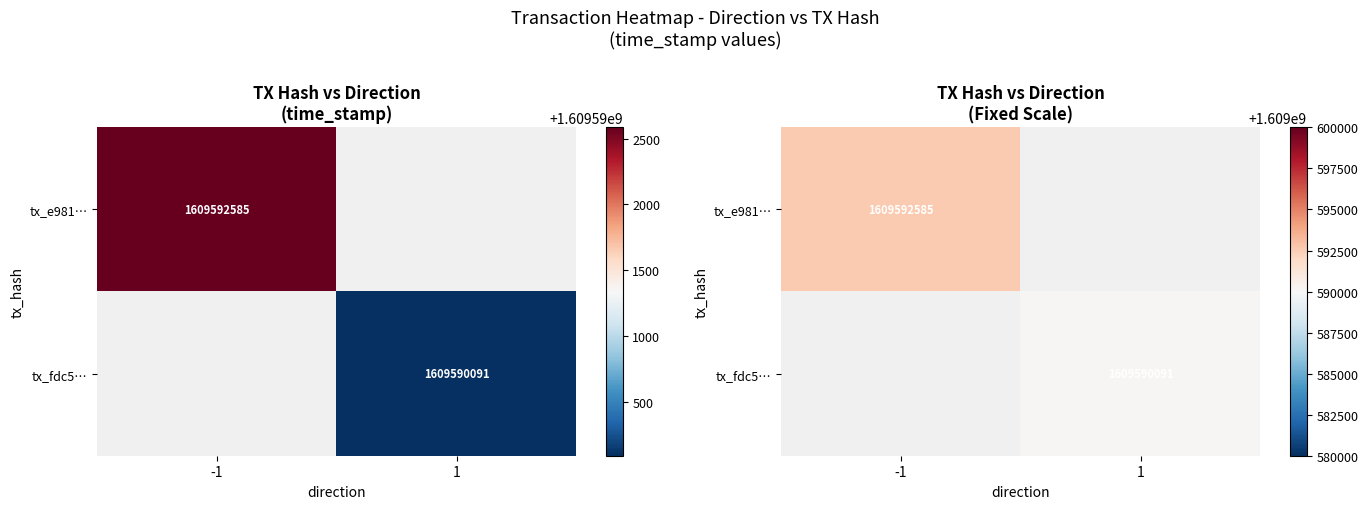

Which series has the largest range (max minus min)?

tx_e981…